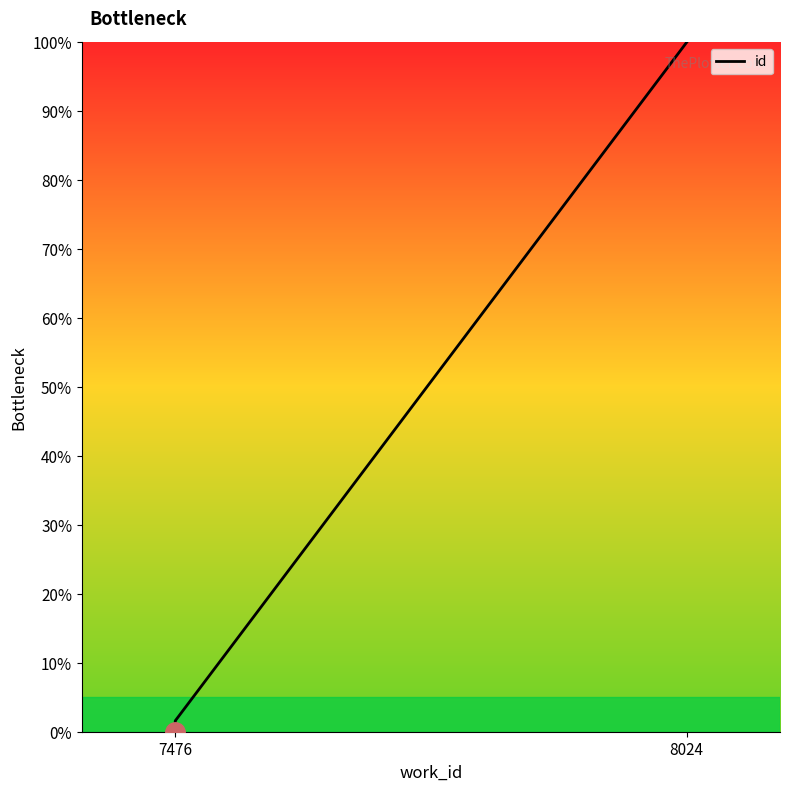

What is the greatest value displayed?

100.0